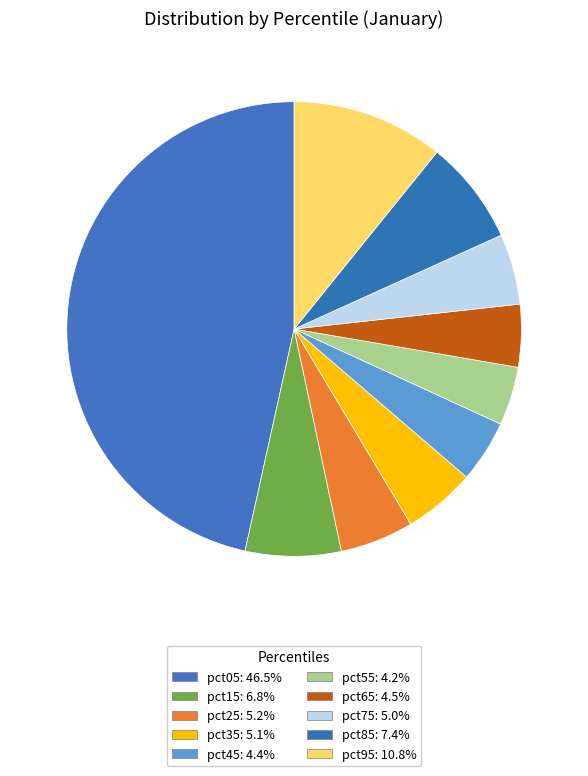

To the nearest percent, what is the combined percentage of pct75 and pct95?

16%